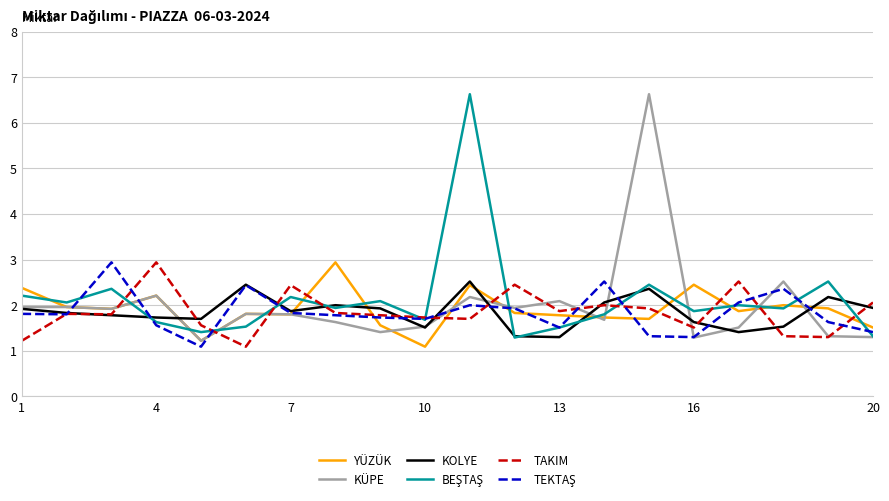

What is the maximum value shown in the chart?

6.6